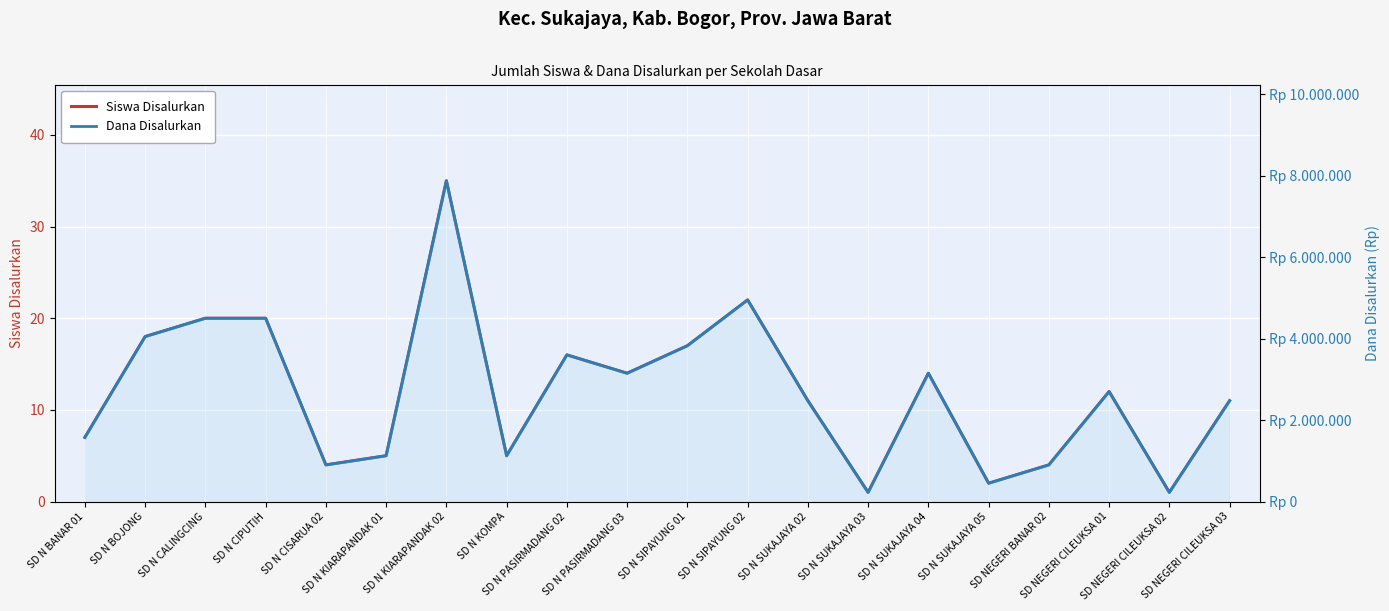

At which category is the sum across all series the highest?

SD N KIARAPANDAK 02